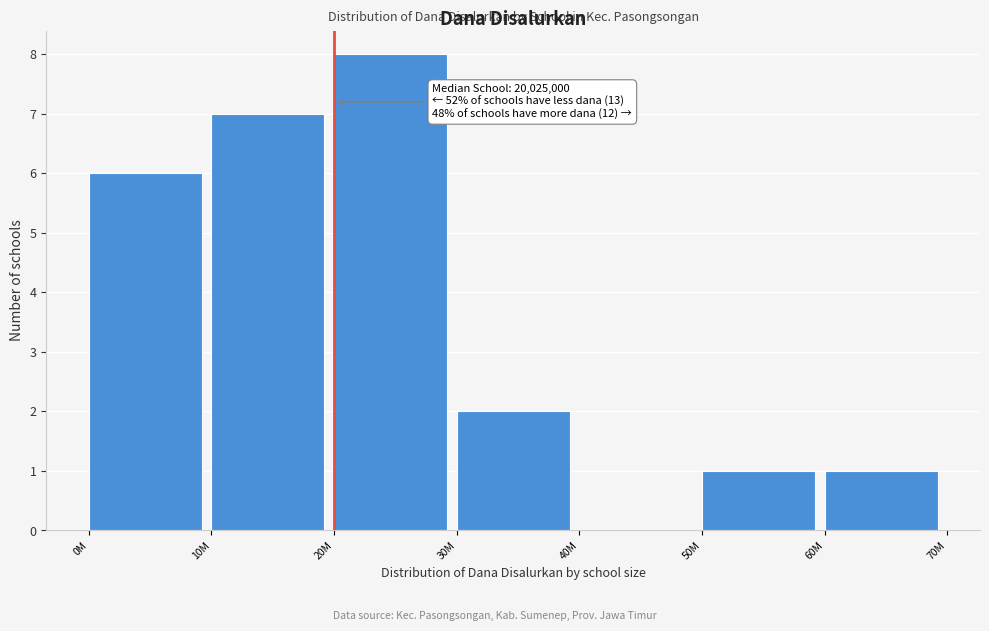

Reading left to right, what are all the values shown in this chart?

0M=6	10M=7	20M=8	30M=2	40M=0	50M=1	60M=1